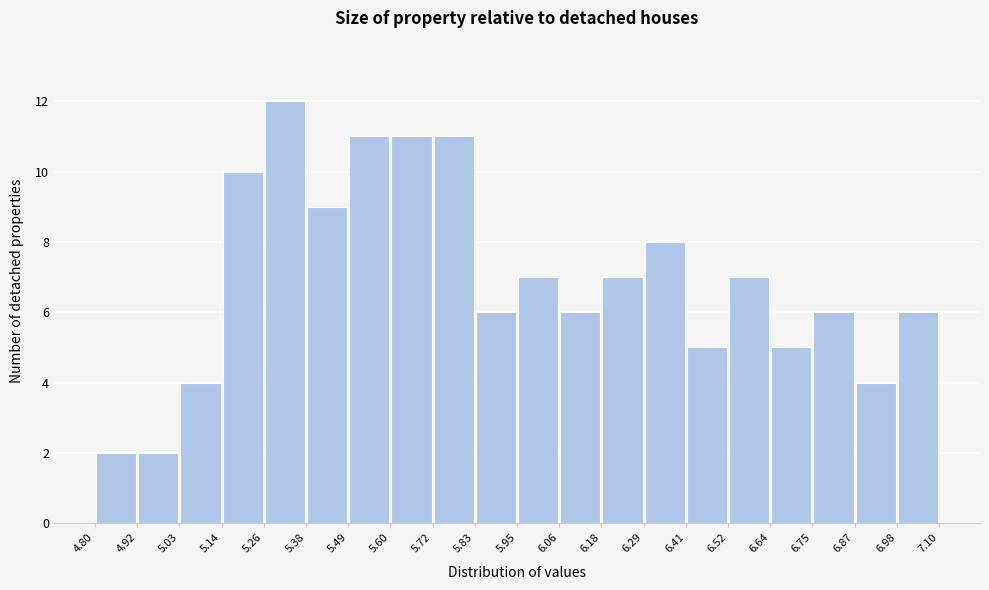

How tall is the bar that spans 4.92 to 5.03 on the x-axis? The values are not printed on the chart, so give them approximately, as read against the axis.

2